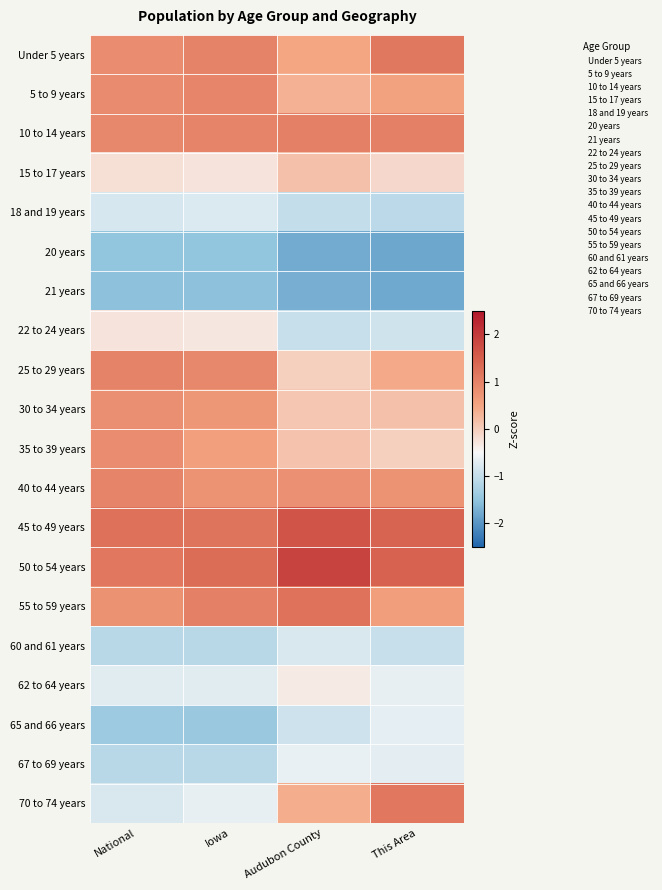

Which category has the highest value across all series?

Audubon County